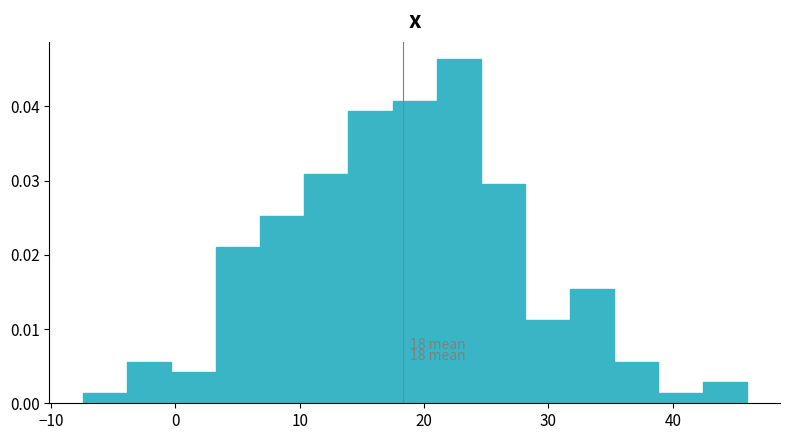

Around what value on the x-axis is the tallest bar? Give the approximate position of its centre, as read against the axis.

23